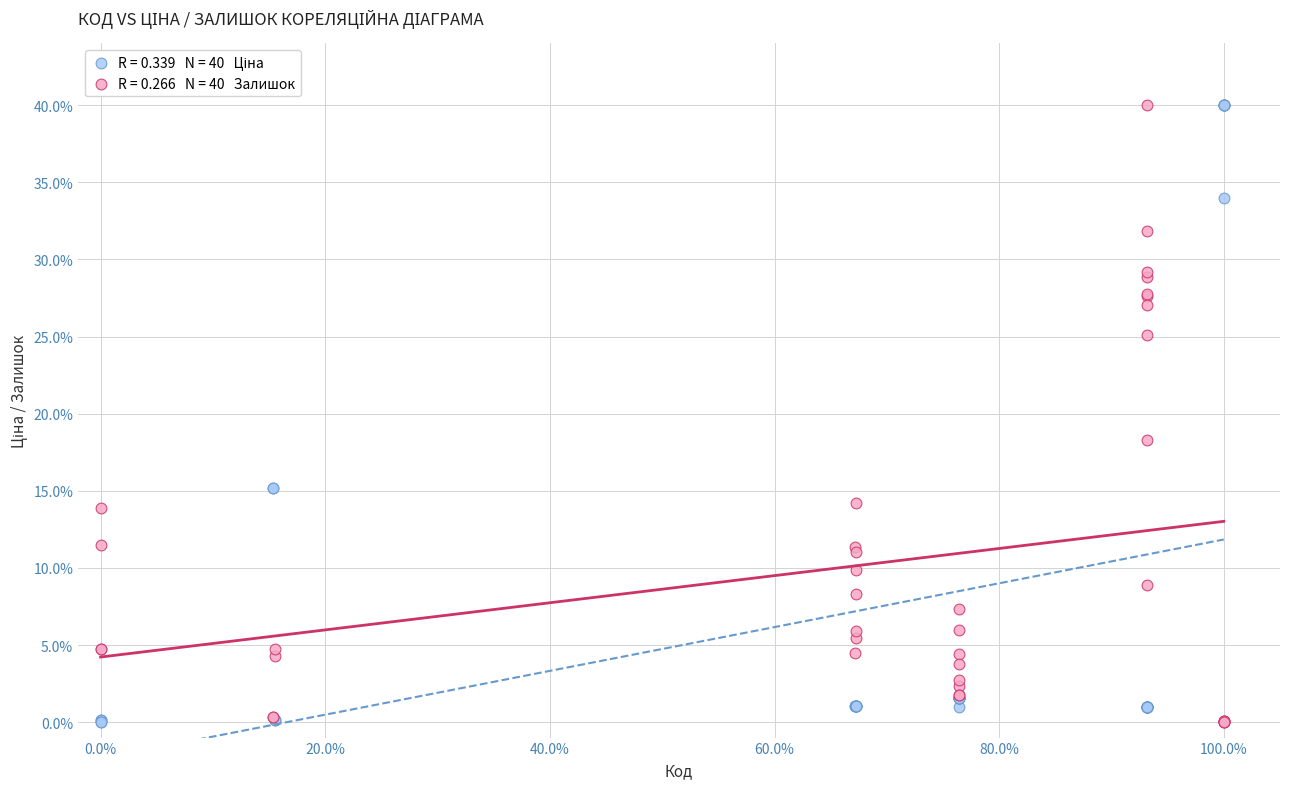

Across all series, what Y value is closest to 20?

18.3